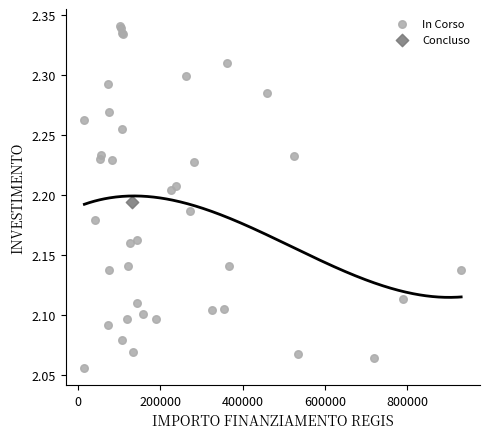

What are all the series names shown in the legend?

In Corso, Concluso